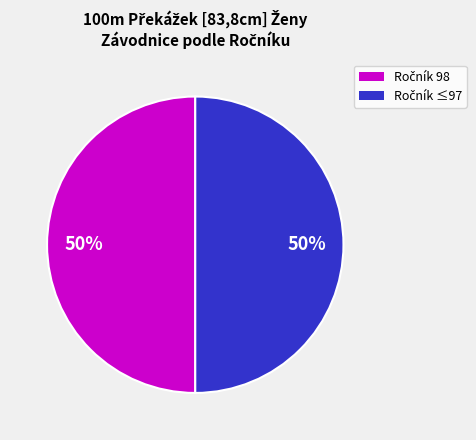

To the nearest percent, what is the average slice percentage?

50%